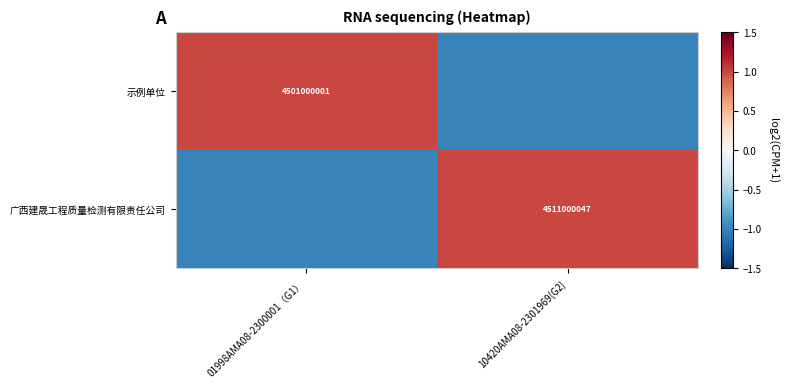

The 示例单位 series shows 4501000001 at 01998AMA08-2300001（G1）. True or false?

True